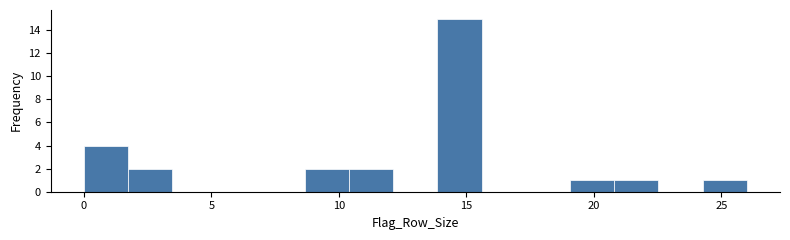

Read against the x-axis, roughly where is the centre of the tallest bar?

14.5